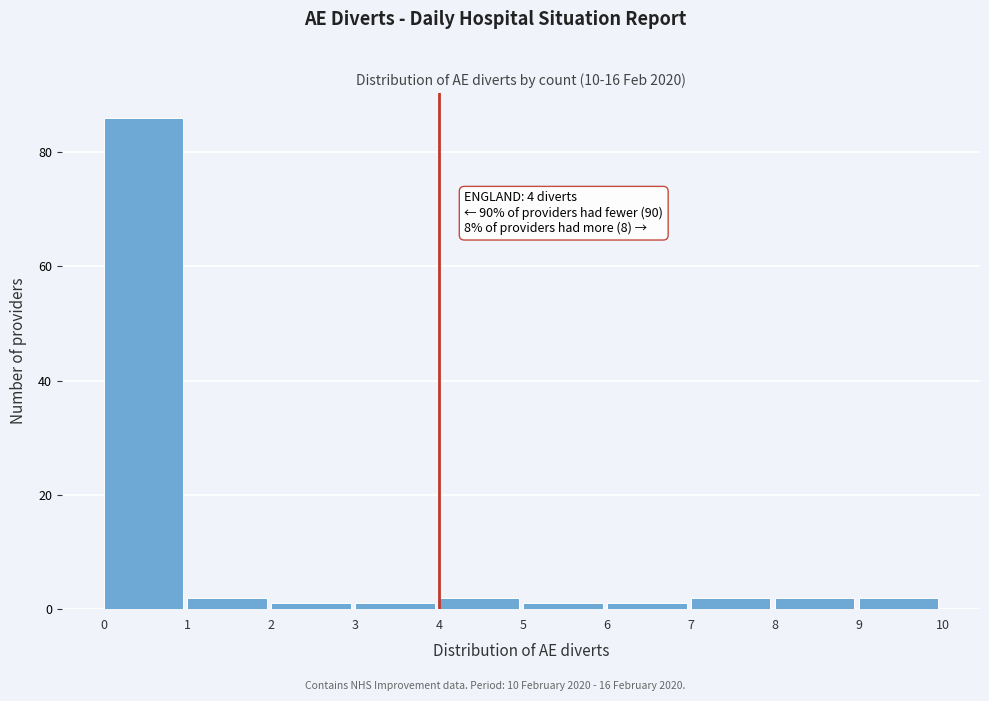

Which range on the x-axis has the tallest bar?

0 to 1